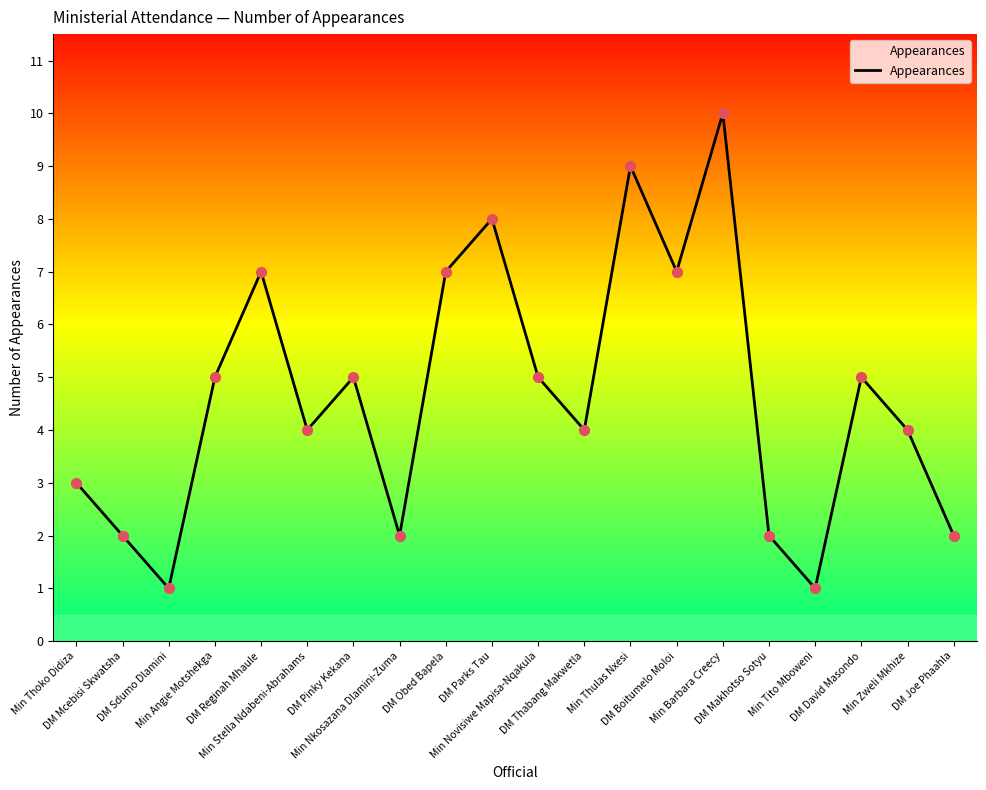

Which has a higher value, DM Joe Phaahla or Min Thulas Nxesi?

Min Thulas Nxesi